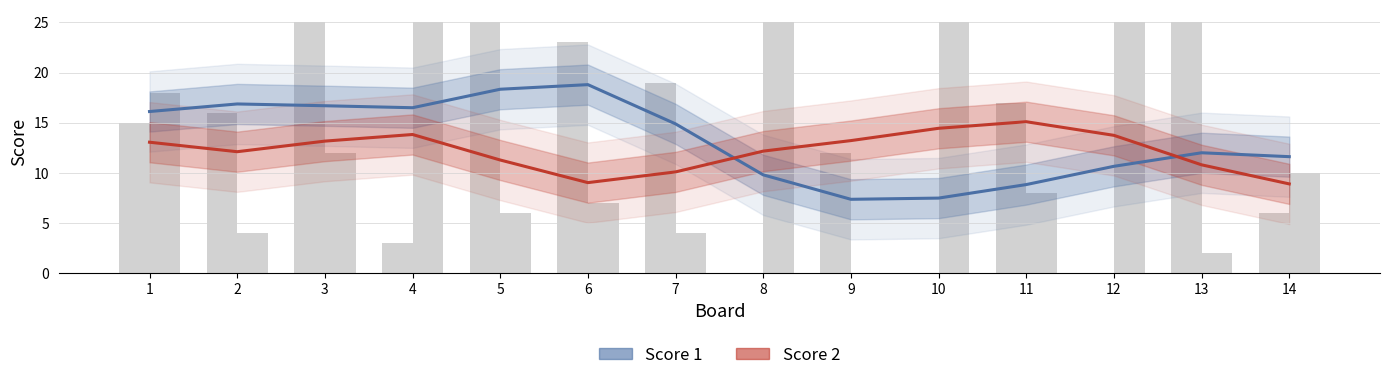

What is the maximum value for Score 2?

15.1